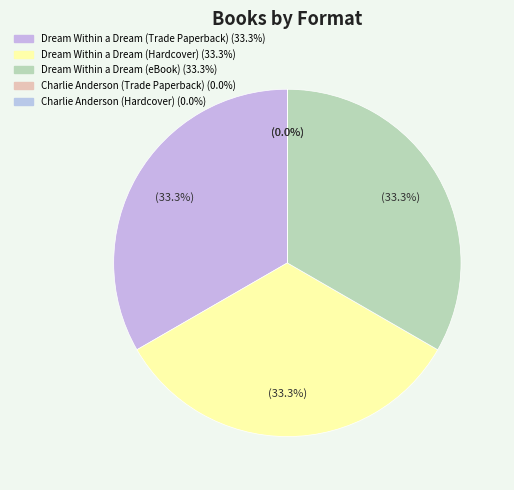

To the nearest percent, what is the difference between the largest and smallest slice percentages?

33%